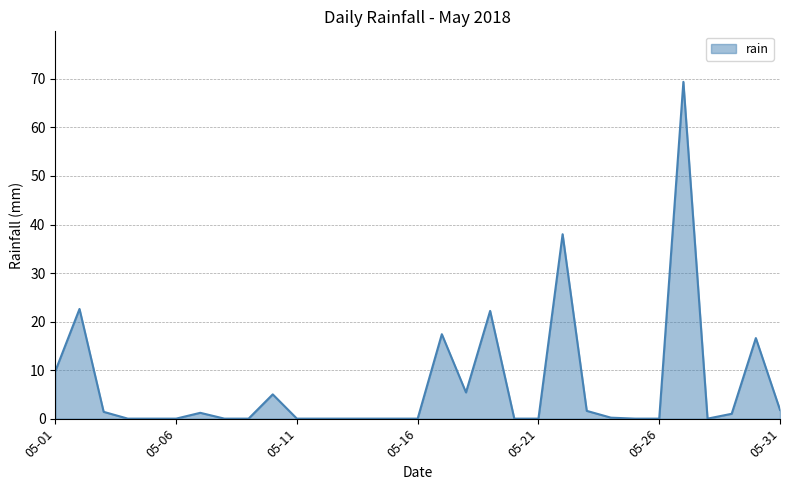

What is the maximum value shown in the chart?

69.4